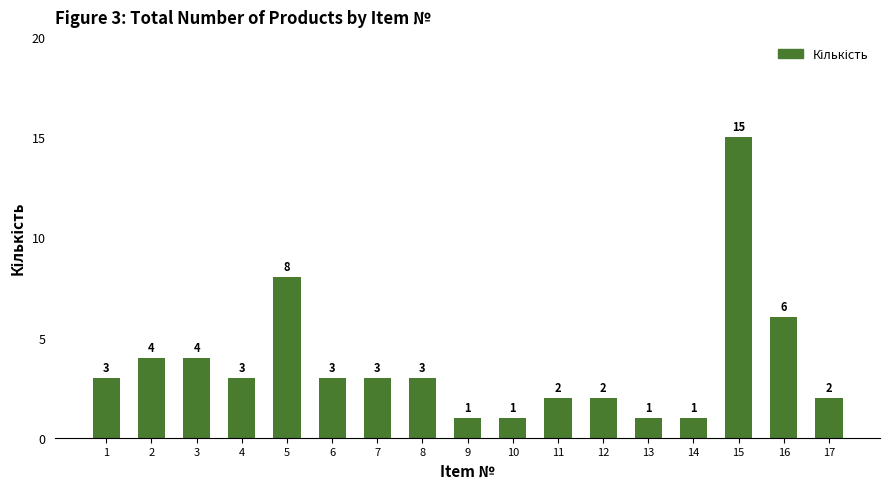

Is it true that the value at 16 is 6?

True